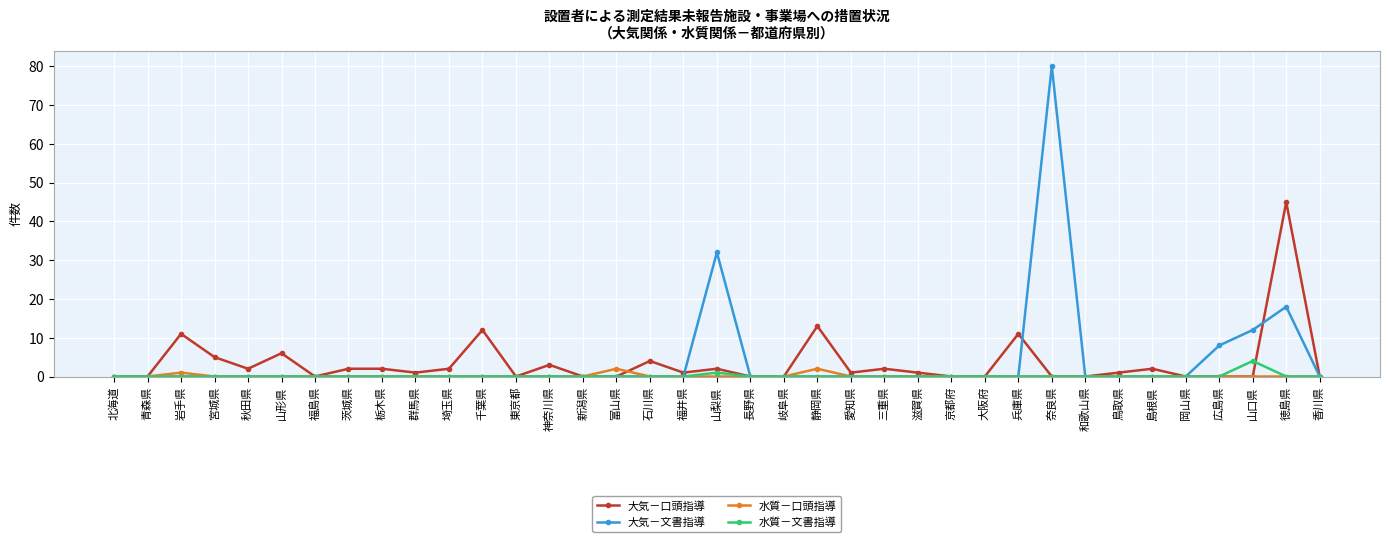

What is the label of the 11th point from the left?

埼玉県